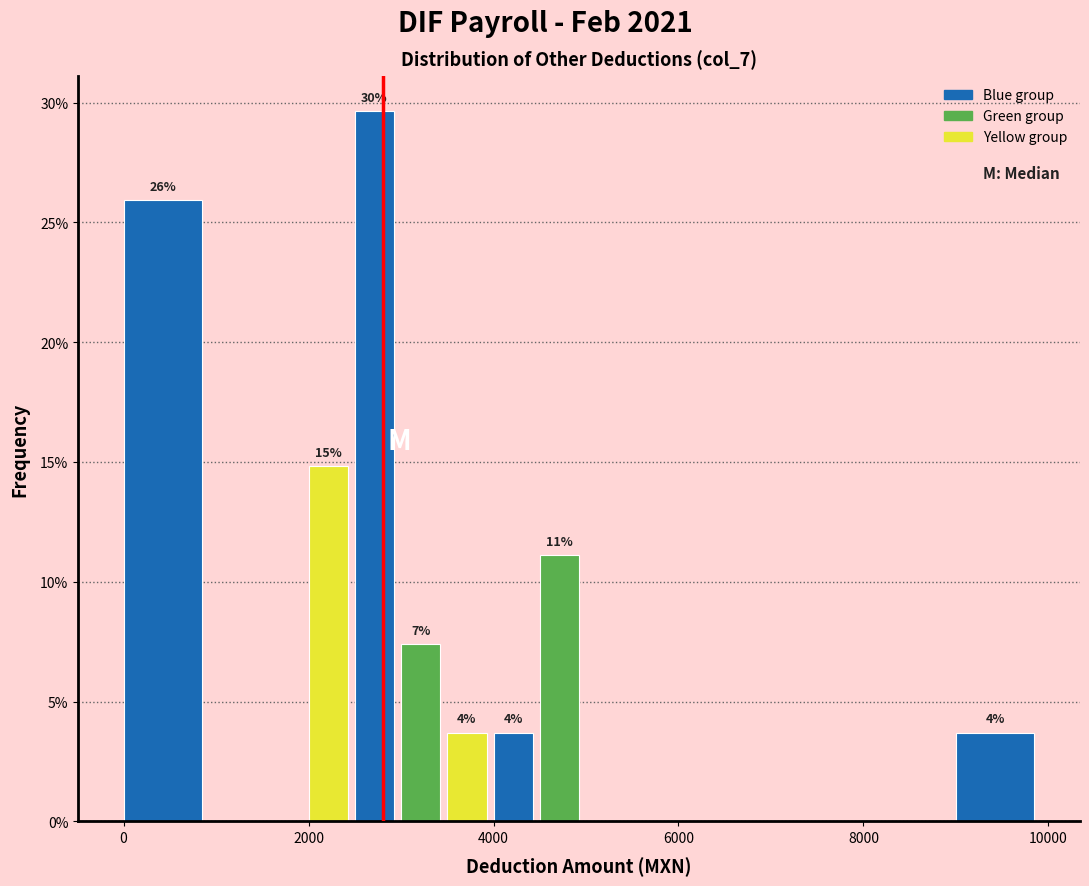

Read against the x-axis, roughly where is the centre of the tallest bar?

2800